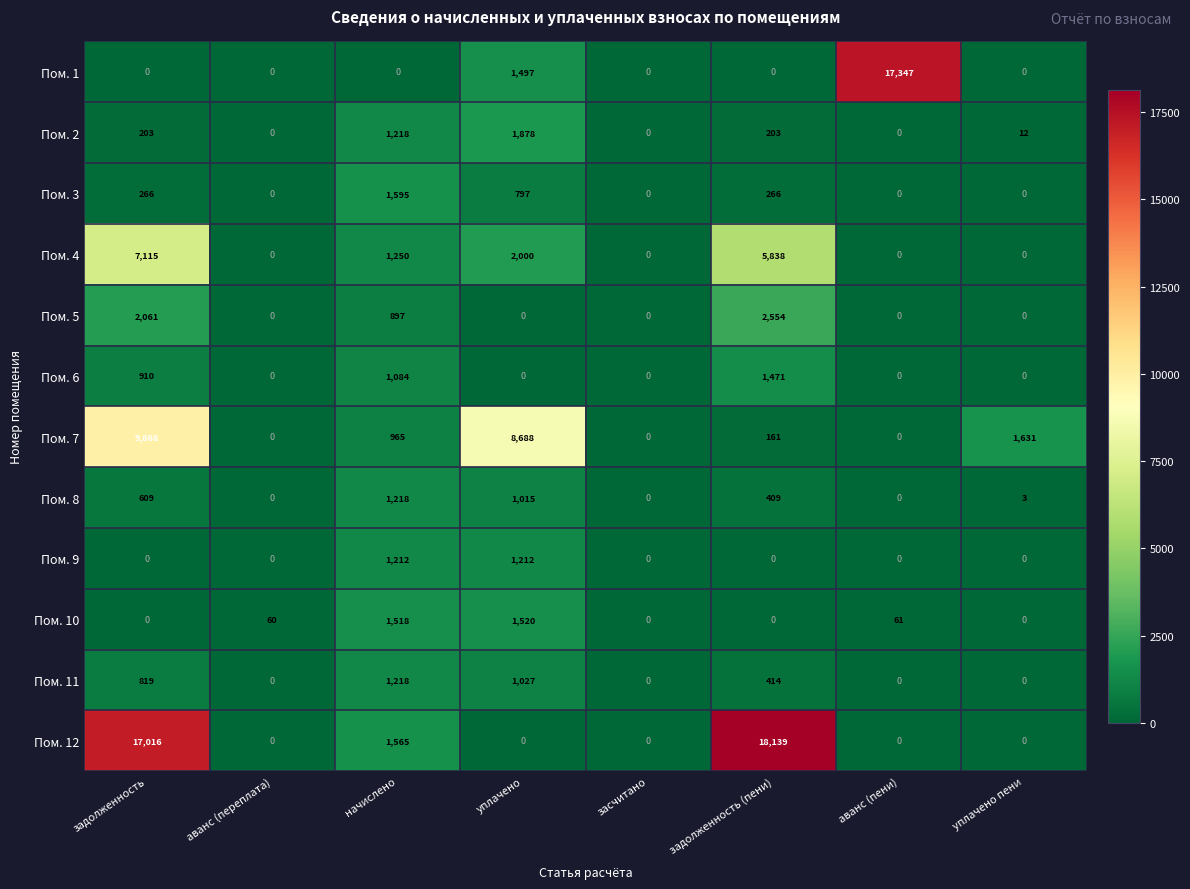

Which series has the largest range (max minus min)?

Пом. 12